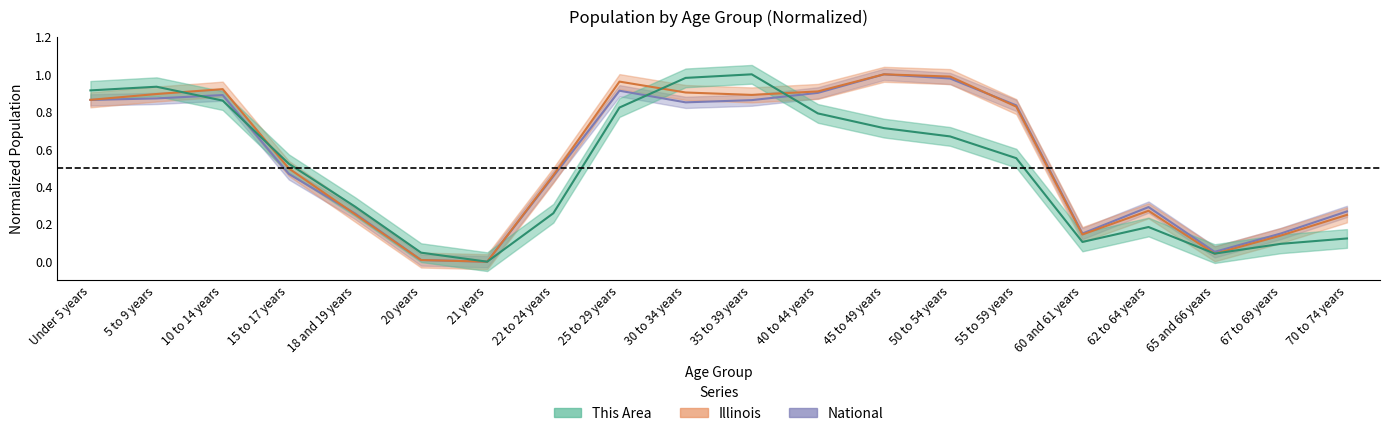

Reading left to right, what are all the values shown in this chart?

This Area: Under 5 years=0.9	5 to 9 years=0.9	10 to 14 years=0.9	15 to 17 years=0.5	18 and 19 years=0.3	20 years=0.0	21 years=0.0	22 to 24 years=0.3	25 to 29 years=0.8	30 to 34 years=1.0	35 to 39 years=1.0	40 to 44 years=0.8	45 to 49 years=0.7	50 to 54 years=0.7	55 to 59 years=0.6	60 and 61 years=0.1	62 to 64 years=0.2	65 and 66 years=0.0	67 to 69 years=0.1	70 to 74 years=0.1
Illinois: Under 5 years=0.9	5 to 9 years=0.9	10 to 14 years=0.9	15 to 17 years=0.5	18 and 19 years=0.3	20 years=0.0	21 years=0.0	22 to 24 years=0.5	25 to 29 years=1.0	30 to 34 years=0.9	35 to 39 years=0.9	40 to 44 years=0.9	45 to 49 years=1.0	50 to 54 years=1.0	55 to 59 years=0.8	60 and 61 years=0.1	62 to 64 years=0.3	65 and 66 years=0.0	67 to 69 years=0.1	70 to 74 years=0.2
National: Under 5 years=0.9	5 to 9 years=0.9	10 to 14 years=0.9	15 to 17 years=0.5	18 and 19 years=0.3	20 years=0.0	21 years=0.0	22 to 24 years=0.5	25 to 29 years=0.9	30 to 34 years=0.9	35 to 39 years=0.9	40 to 44 years=0.9	45 to 49 years=1.0	50 to 54 years=1.0	55 to 59 years=0.8	60 and 61 years=0.2	62 to 64 years=0.3	65 and 66 years=0.1	67 to 69 years=0.2	70 to 74 years=0.3